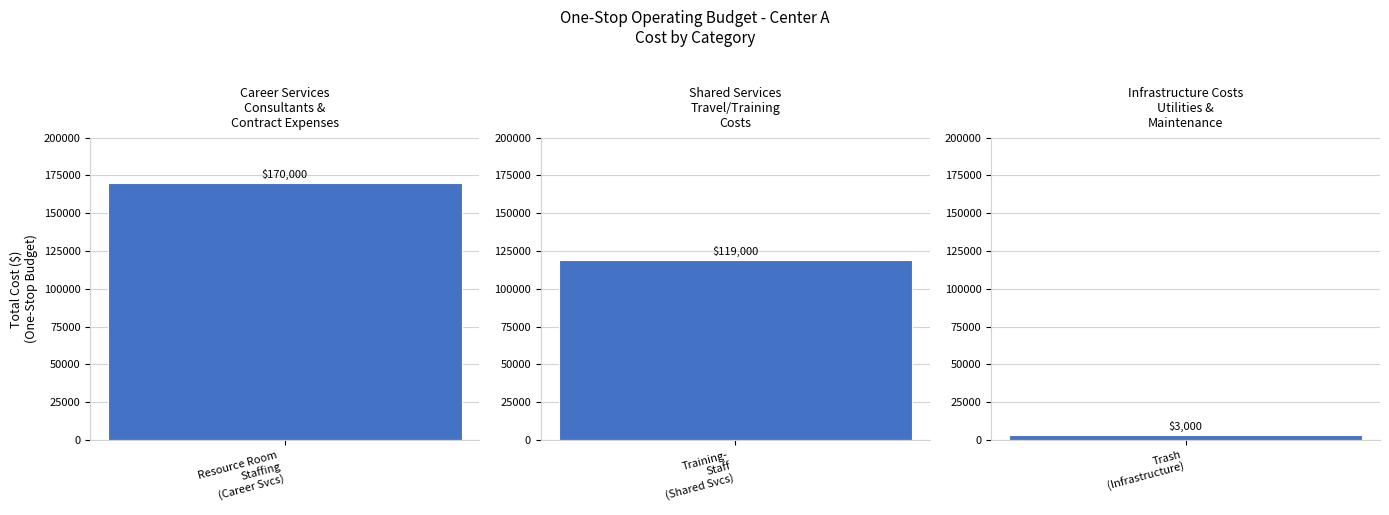

Which category has the lowest value across all series?

Trash (Infrastructure Costs)